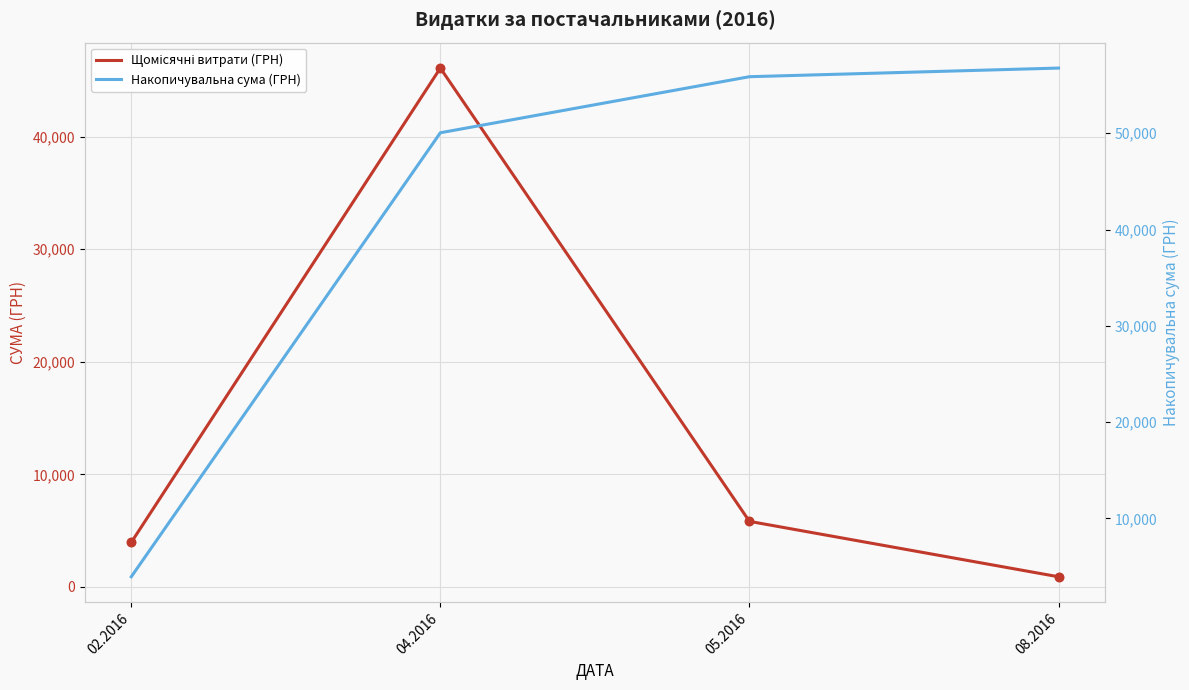

What are all the series names shown in the legend?

Щомісячні витрати (ГРН), Накопичувальна сума (ГРН)